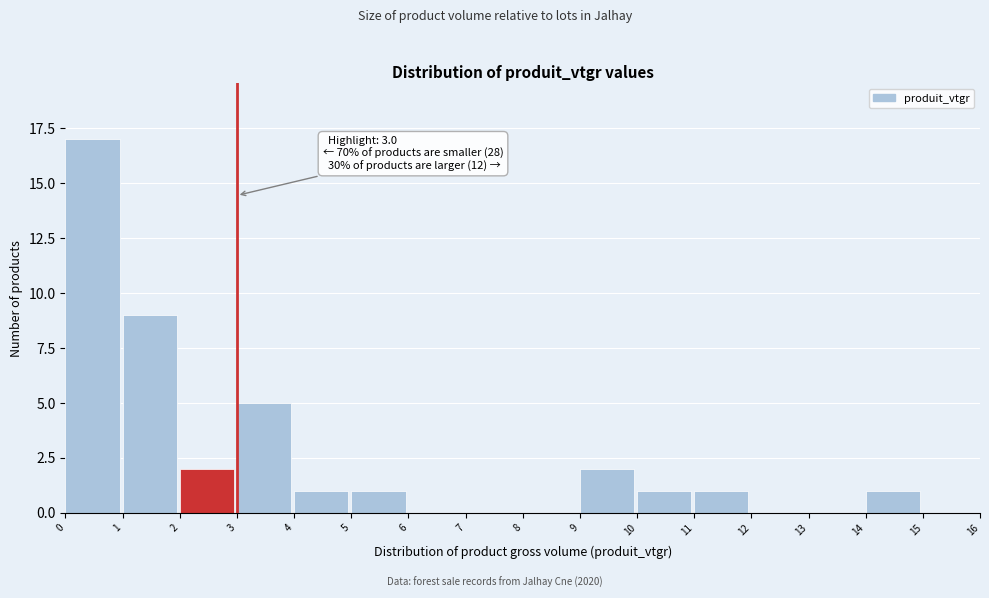

Which range on the x-axis has the tallest bar?

0 to 1